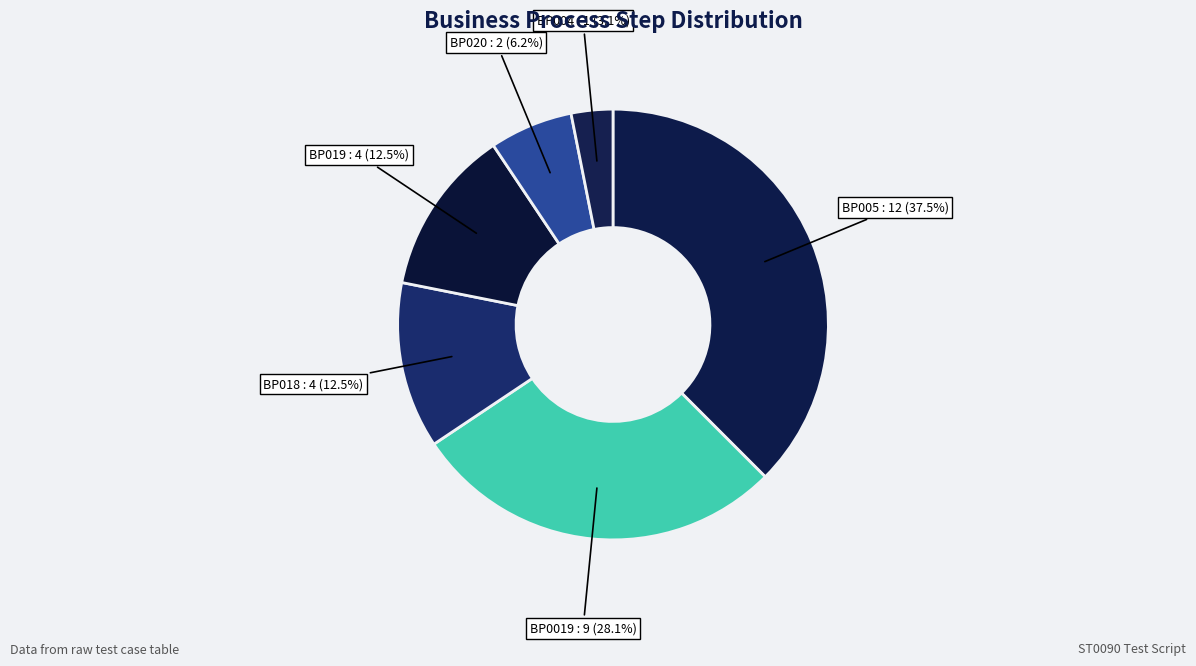

Does any single category account for the majority?

No